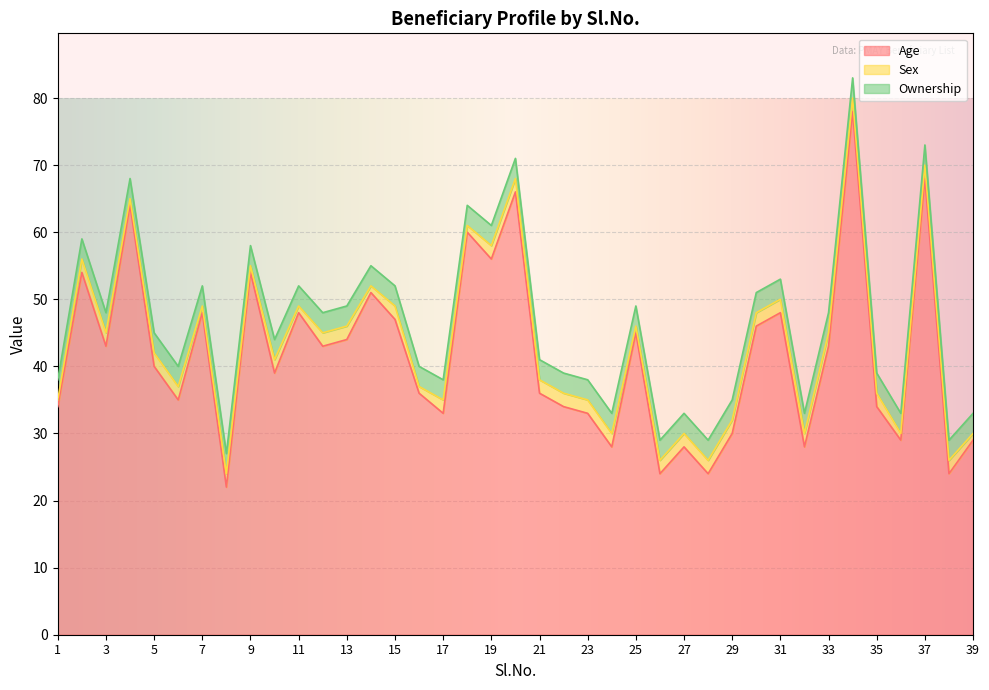

True or false: Ownership and Sex intersect in this chart.

False